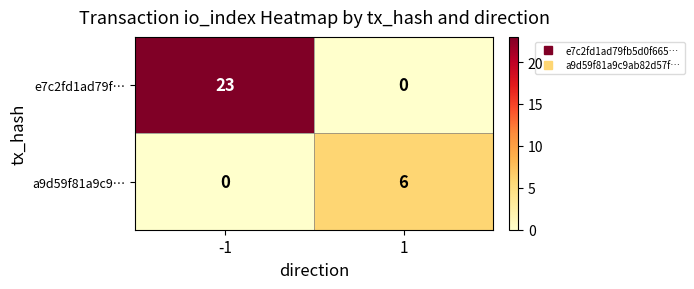

How many data points in a9d59f81a9c9… are less than 6?

1